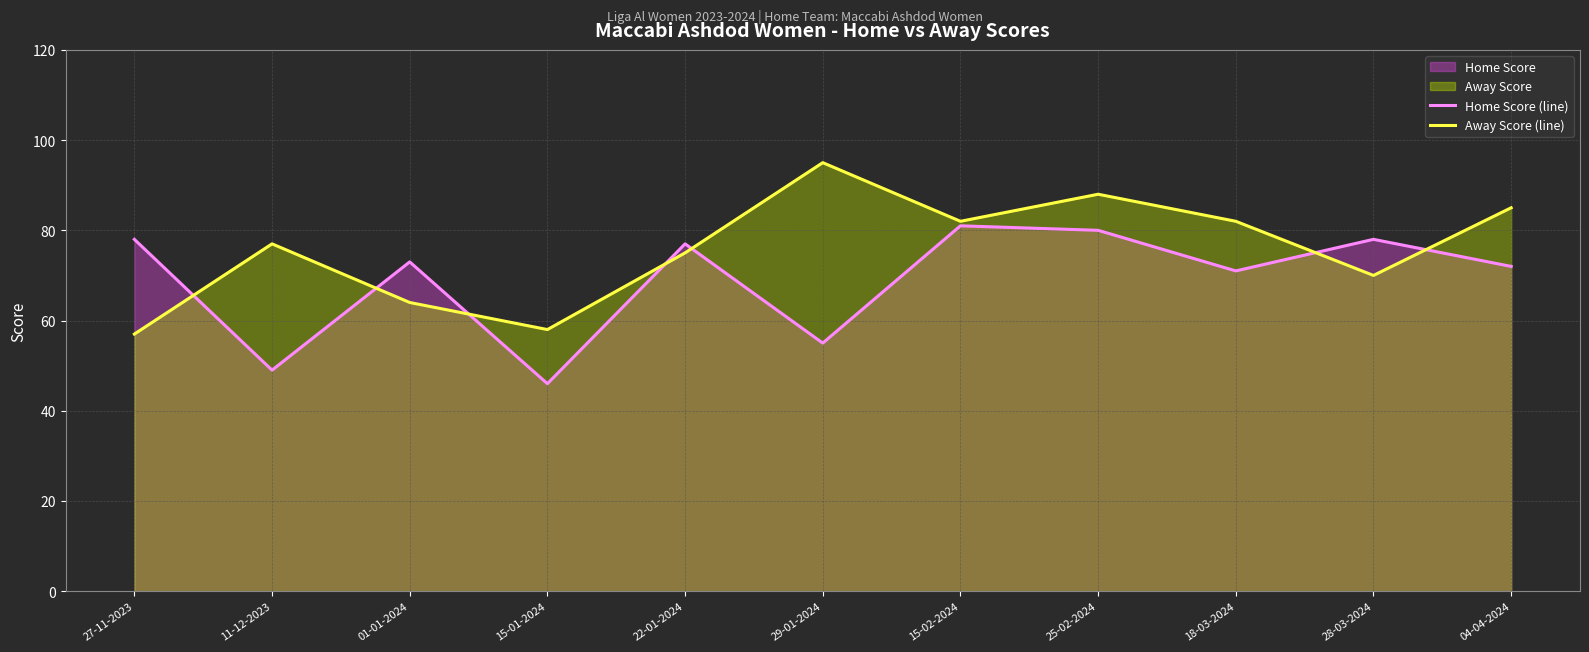

How many data points in Away Score (line) are less than 77?

5